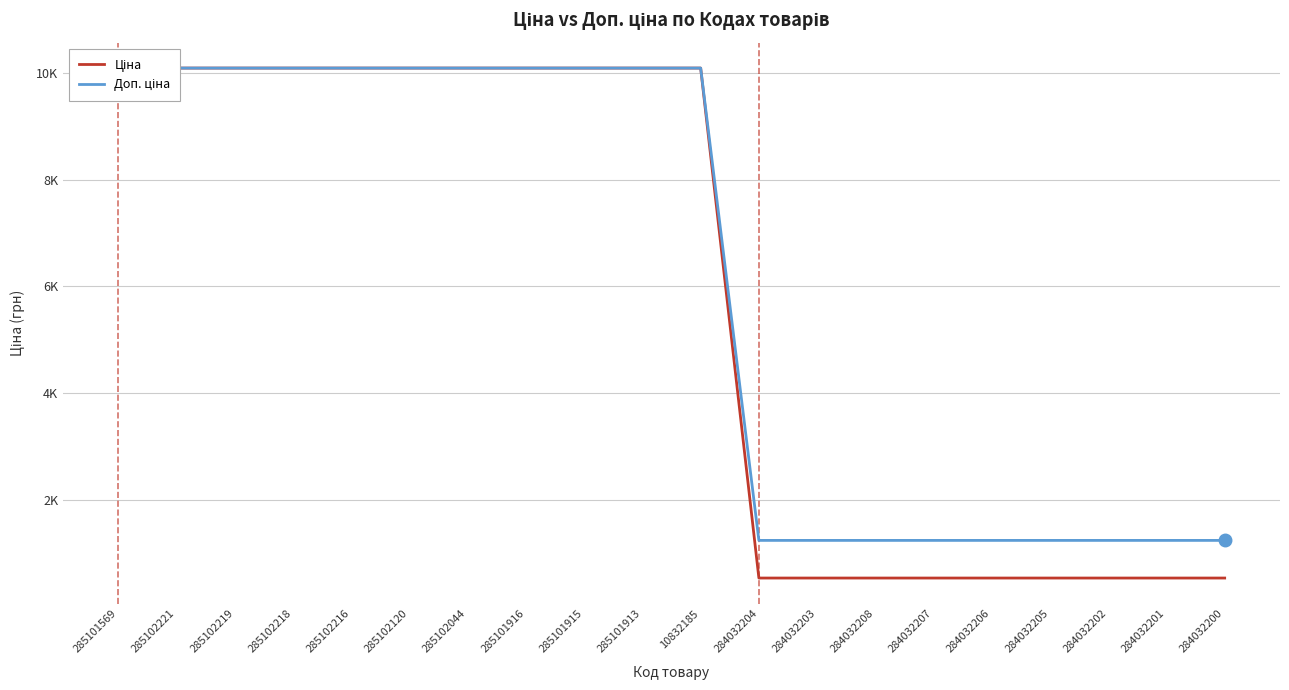

Where is Доп. ціна nearest to the value 5667?

284032204